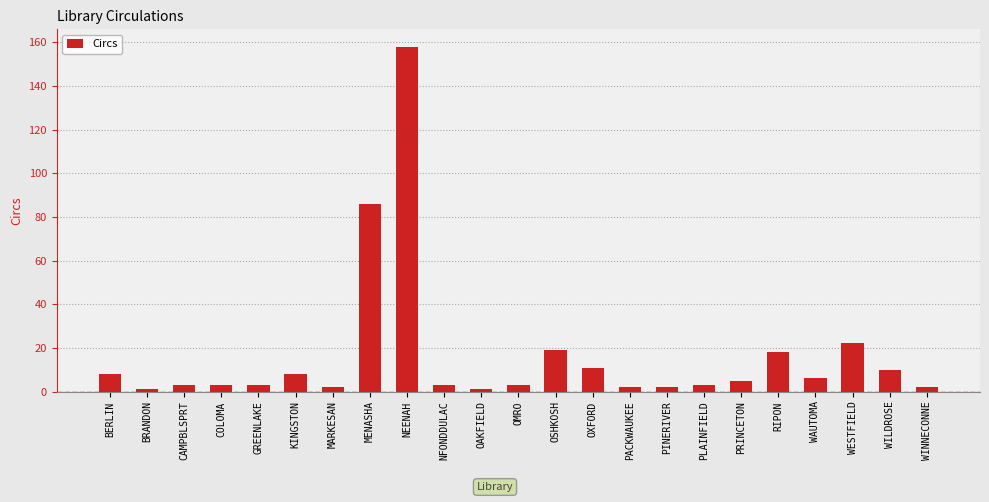

True or false: the data shows 2 at PINERIVER.

True